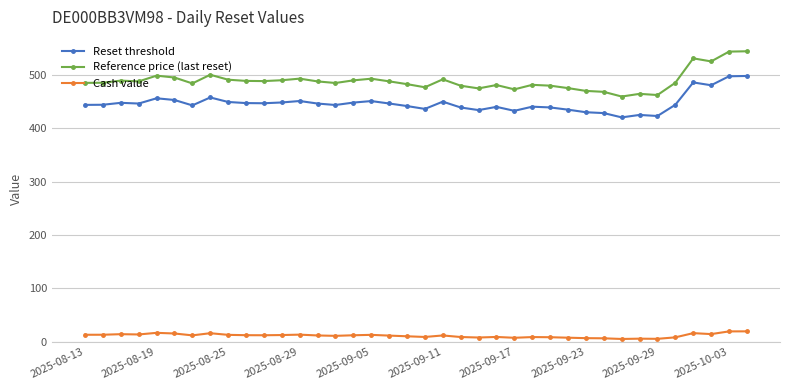

True or false: Reference price (last reset) and Reset threshold cross at least once.

False